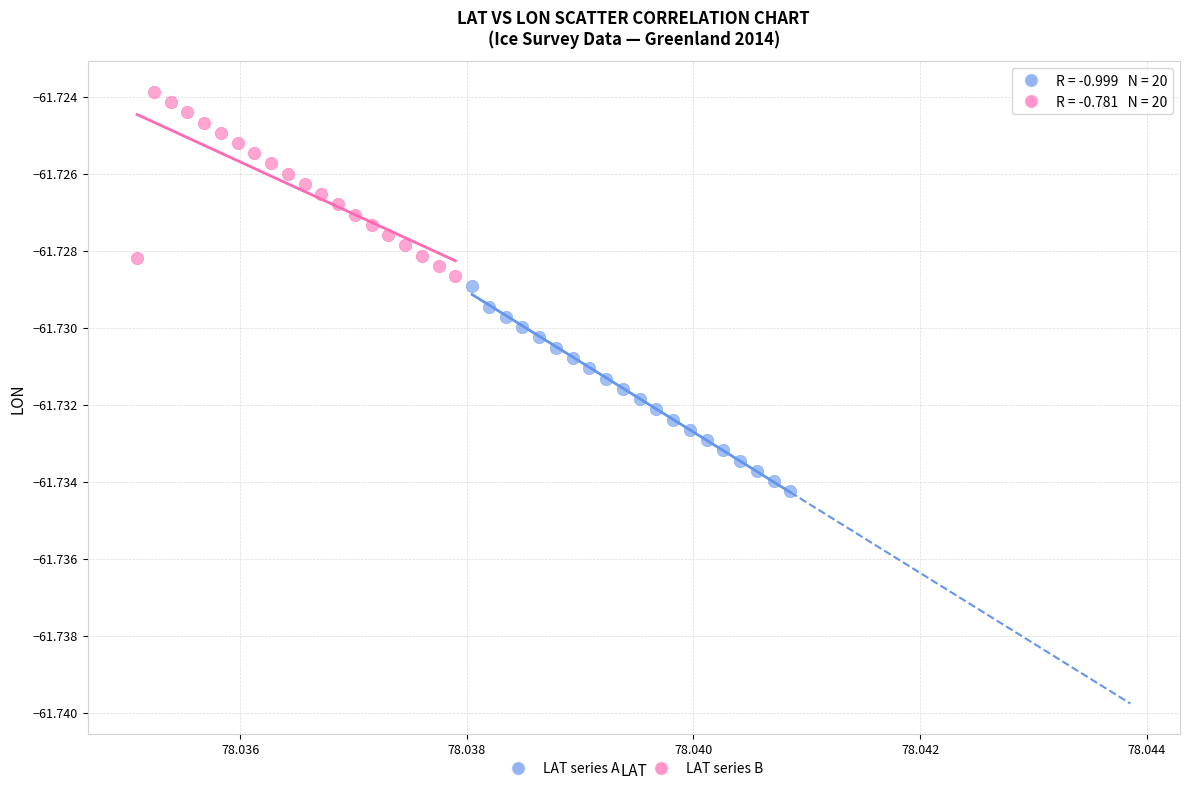

Which series reaches the minimum Y coordinate?

LAT series A